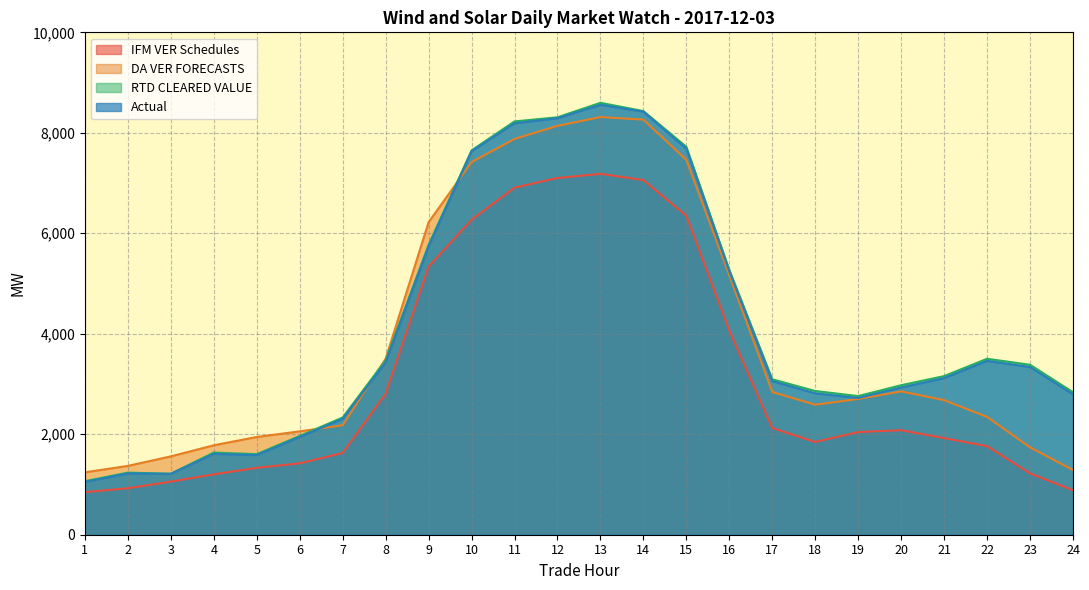

After their last crossing, which series has the higher values: DA VER FORECASTS or Actual?

Actual